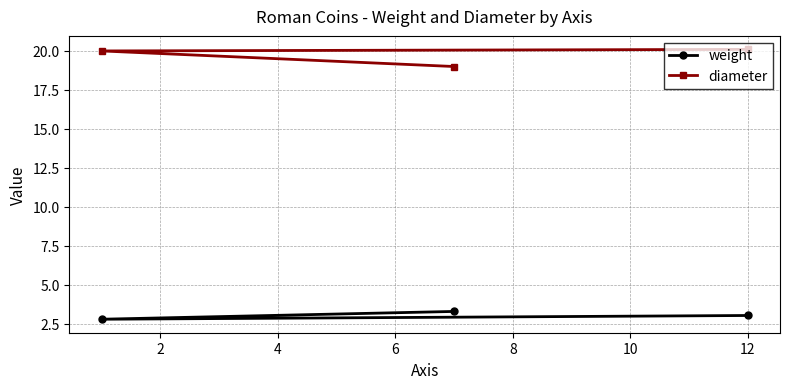

How many lines are shown in the chart?

2